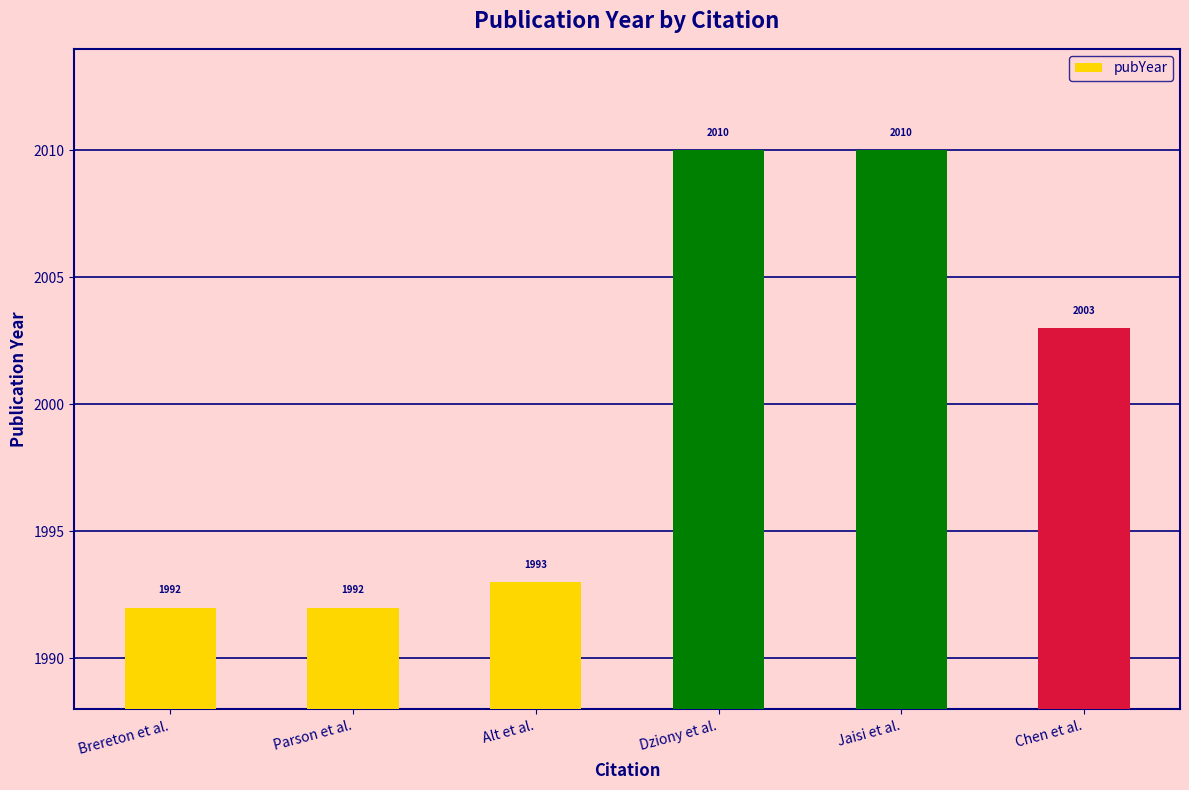

What is the label of the 1st bar from the right?

Chen et al.